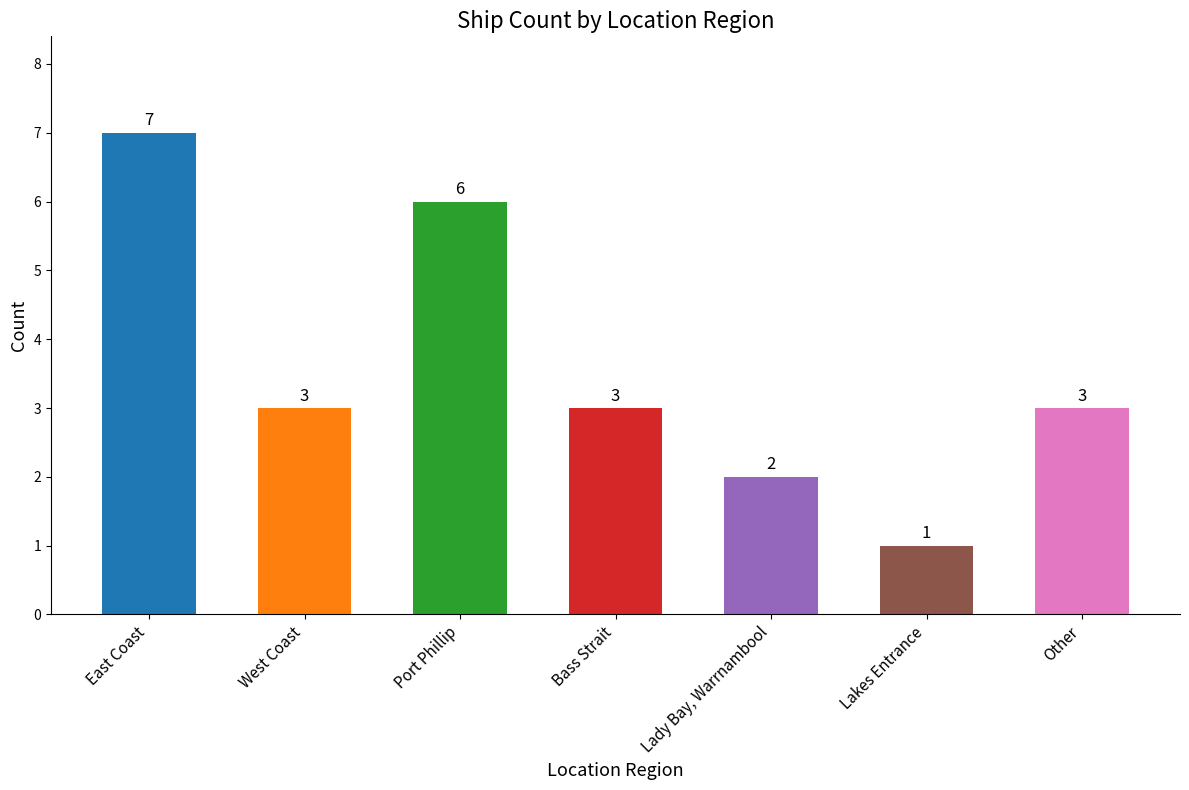

What is the label of the 3rd bar from the left?

Port Phillip